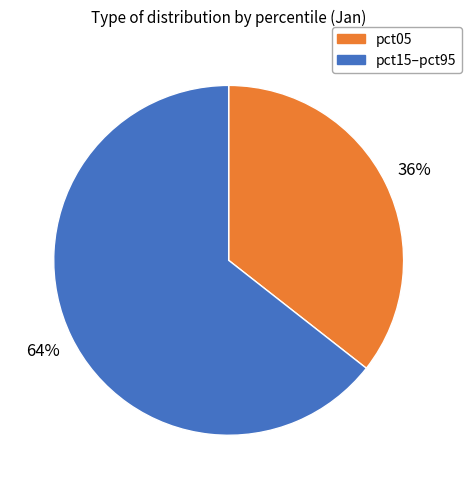

Is there a majority slice in this chart?

Yes